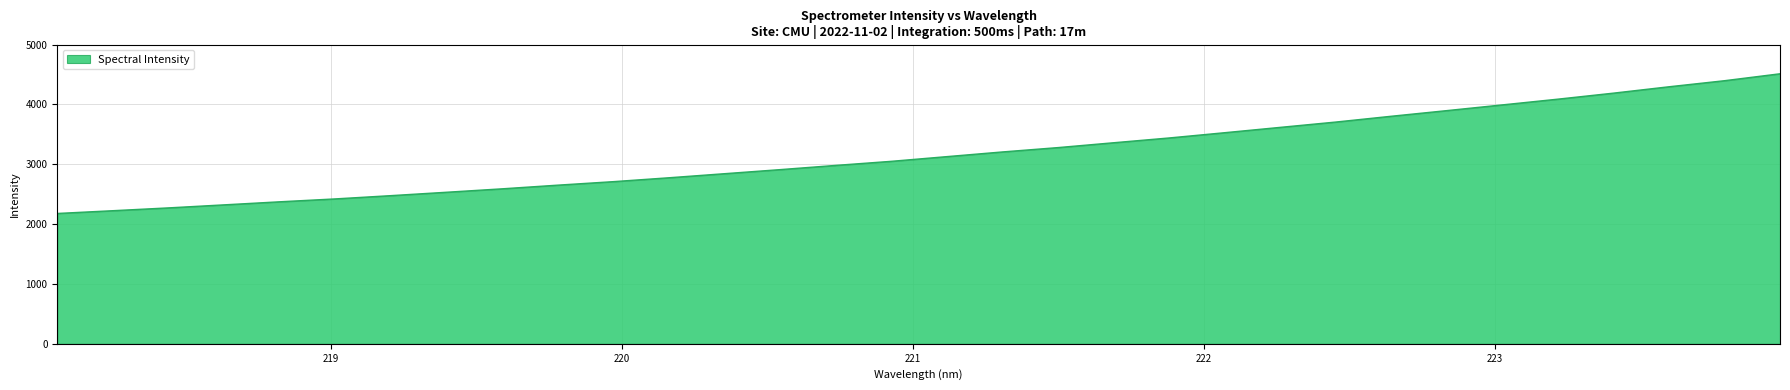

What is the maximum value shown in the chart?

4511.6